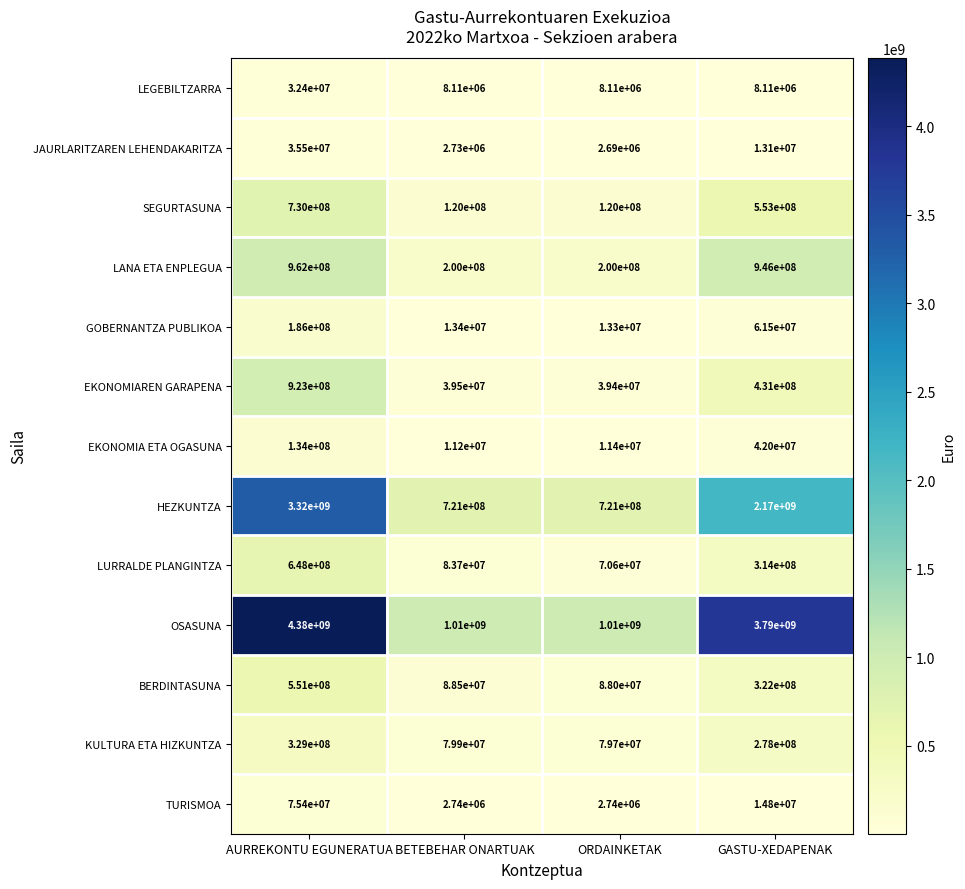

What is the difference between the maximum and second lowest values in the EKONOMIA ETA OGASUNA series?

122600000